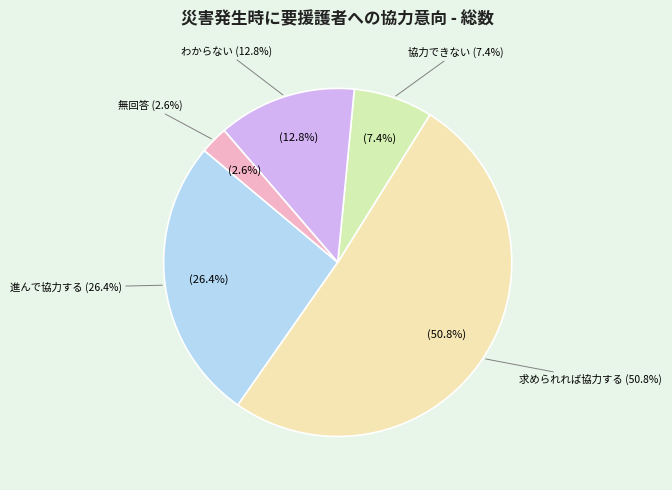

Rank the categories by value from highest to lowest.

求められれば協力する, 進んで協力する, わからない, 協力できない, 無回答